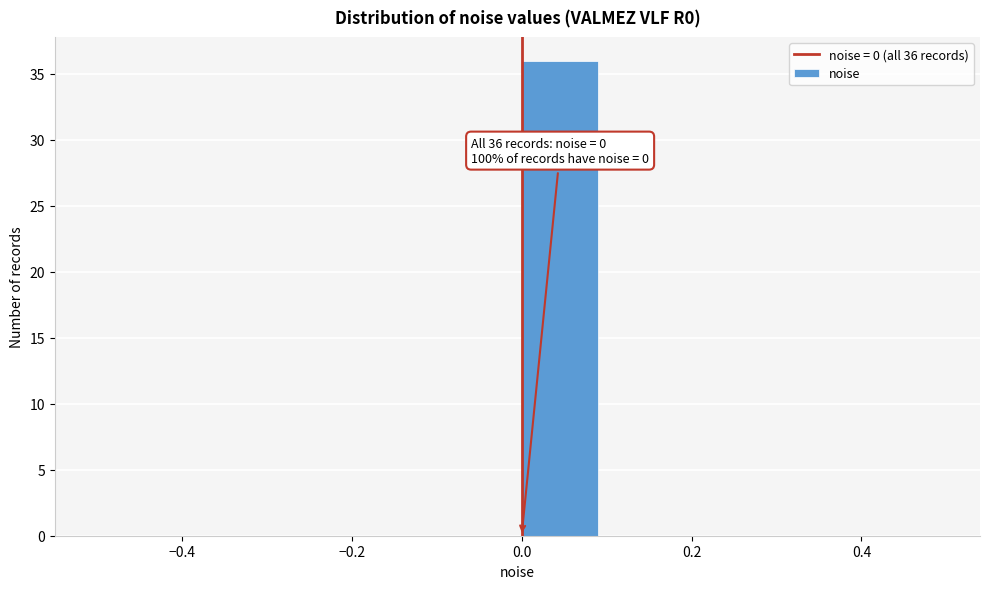

Over which range of the x-axis is the bar tallest?

0.0 to 0.1